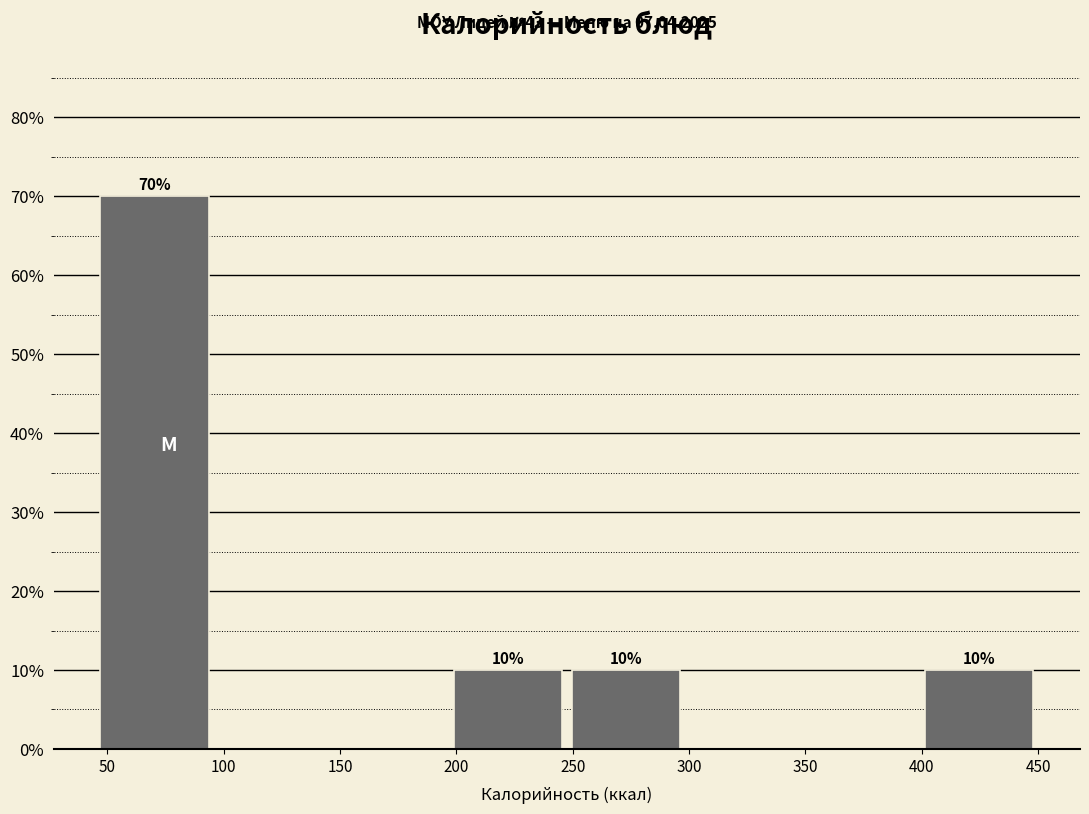

Over which range of the x-axis is the bar tallest?

45 to 100